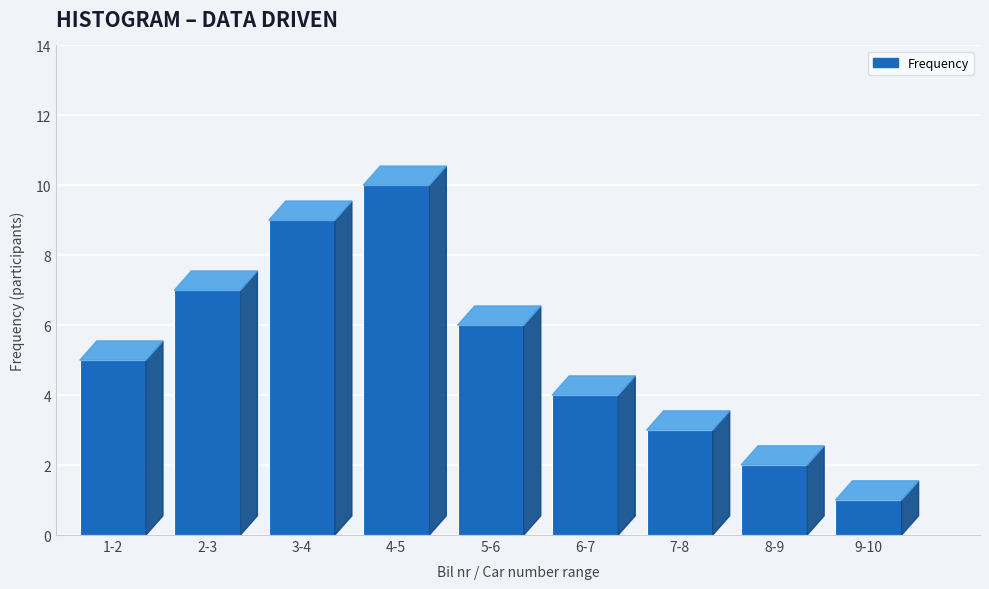

Reading left to right, extract all data points from this chart.

5	7	9	10	6	4	3	2	1